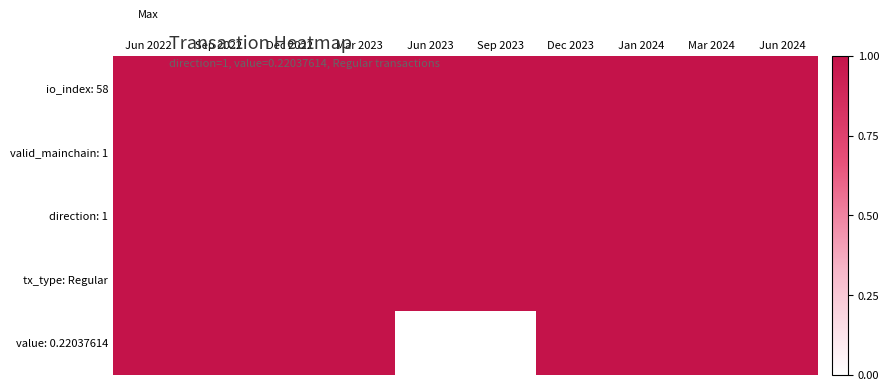

Reading right to left, transcribe all the data shown in this chart.

io_index: 58: Jun 2024=1	Mar 2024=1	Jan 2024=1	Dec 2023=1	Sep 2023=1	Jun 2023=1	Mar 2023=1	Dec 2022=1	Sep 2022=1	Jun 2022=1
valid_mainchain: 1: Jun 2024=1	Mar 2024=1	Jan 2024=1	Dec 2023=1	Sep 2023=1	Jun 2023=1	Mar 2023=1	Dec 2022=1	Sep 2022=1	Jun 2022=1
direction: 1: Jun 2024=1	Mar 2024=1	Jan 2024=1	Dec 2023=1	Sep 2023=1	Jun 2023=1	Mar 2023=1	Dec 2022=1	Sep 2022=1	Jun 2022=1
tx_type: Regular: Jun 2024=1	Mar 2024=1	Jan 2024=1	Dec 2023=1	Sep 2023=1	Jun 2023=1	Mar 2023=1	Dec 2022=1	Sep 2022=1	Jun 2022=1
value: 0.22037614: Jun 2024=1	Mar 2024=1	Jan 2024=1	Dec 2023=1	Sep 2023=0	Jun 2023=0	Mar 2023=1	Dec 2022=1	Sep 2022=1	Jun 2022=1